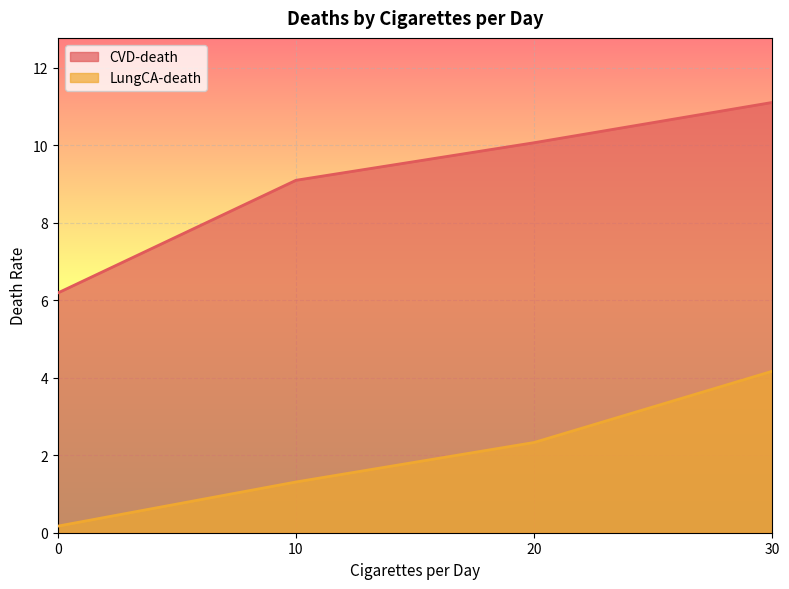

What is the sum of the LungCA-death values at 20 and 0?

2.5